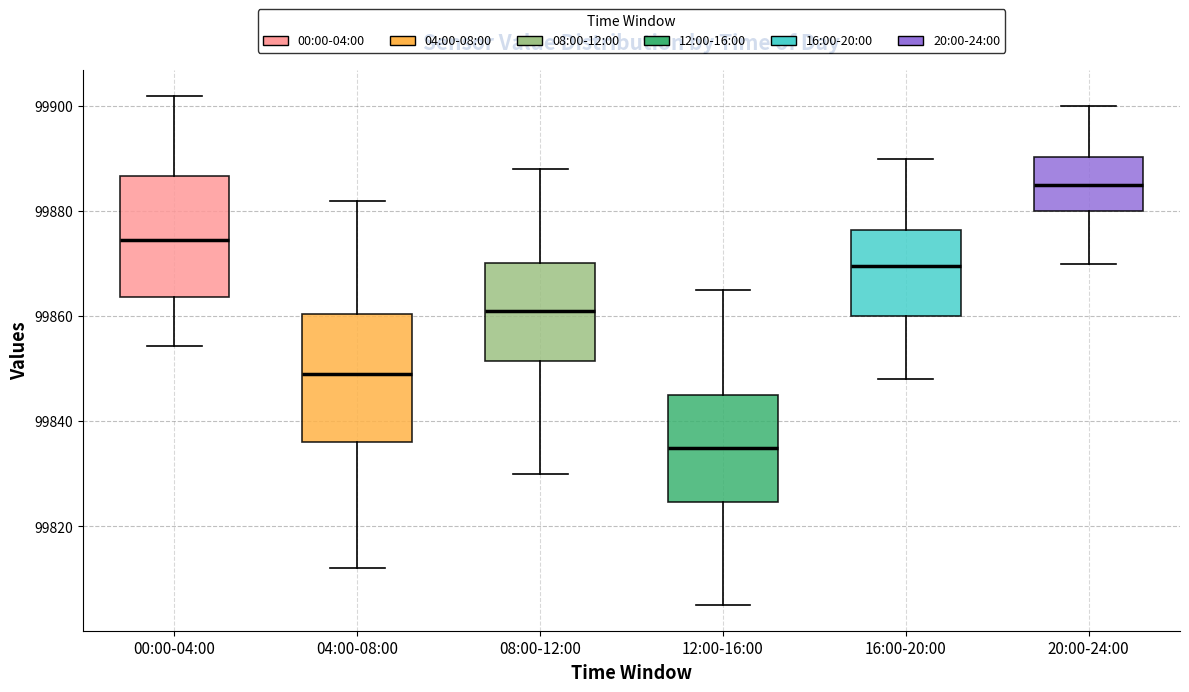

Reading left to right, read every box against the y-axis: the position of its median line, the range the box covers, and the ends of its whiskers. The values are not printed on the chart, so give them approximately, as read against the axis.

00:00-04:00: median 99874, box 99864 to 99886, whiskers 99854 to 99902
04:00-08:00: median 99850, box 99836 to 99860, whiskers 99812 to 99882
08:00-12:00: median 99862, box 99852 to 99870, whiskers 99830 to 99888
12:00-16:00: median 99836, box 99824 to 99846, whiskers 99806 to 99866
16:00-20:00: median 99870, box 99860 to 99876, whiskers 99848 to 99890
20:00-24:00: median 99886, box 99880 to 99890, whiskers 99870 to 99900